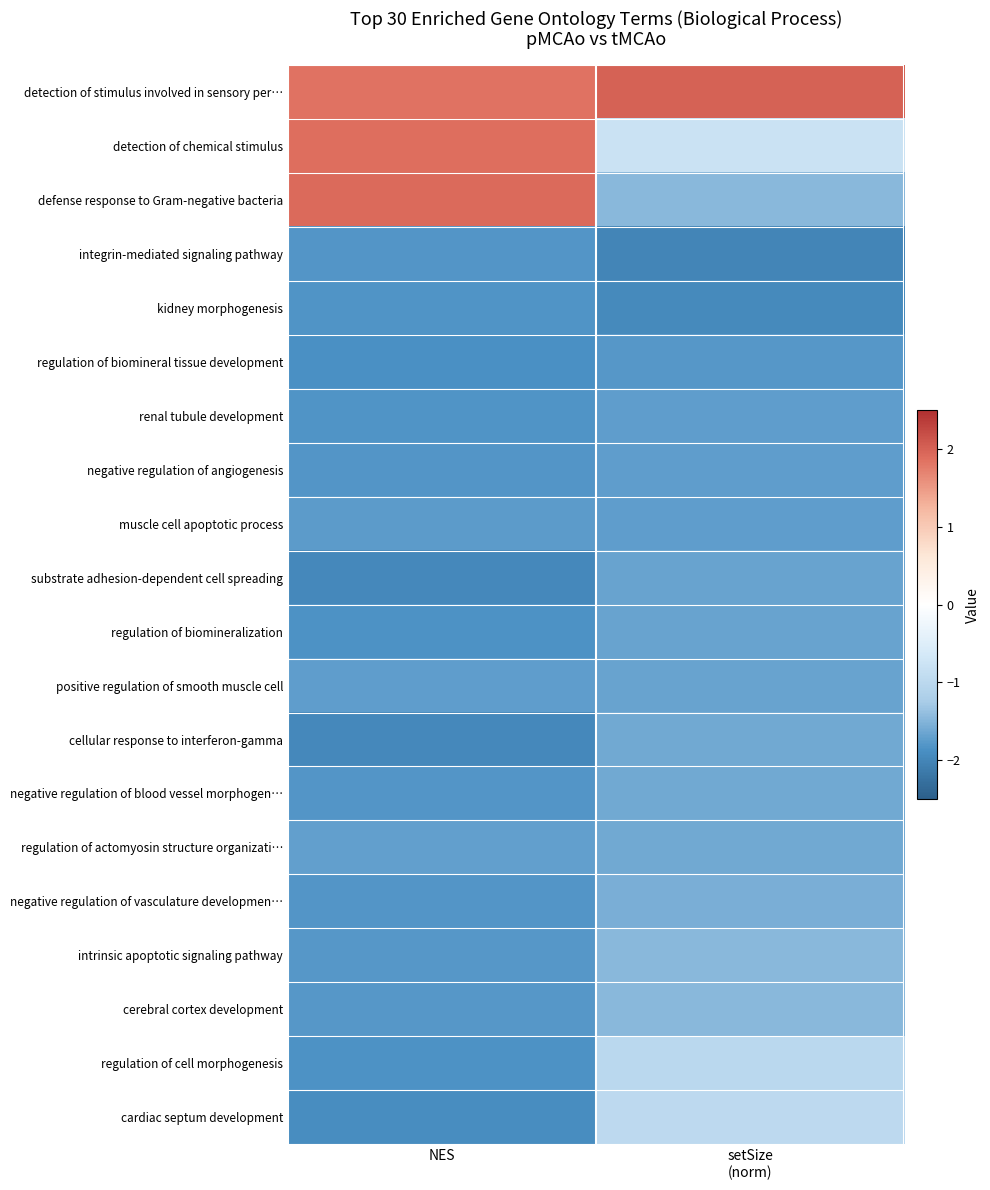

How many data points does each series have?

2